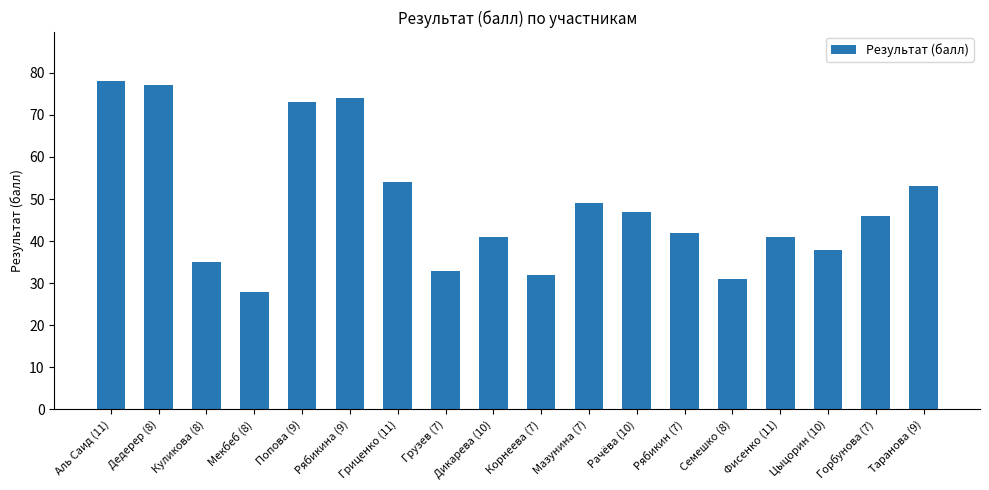

Does the chart contain stacked bars?

No